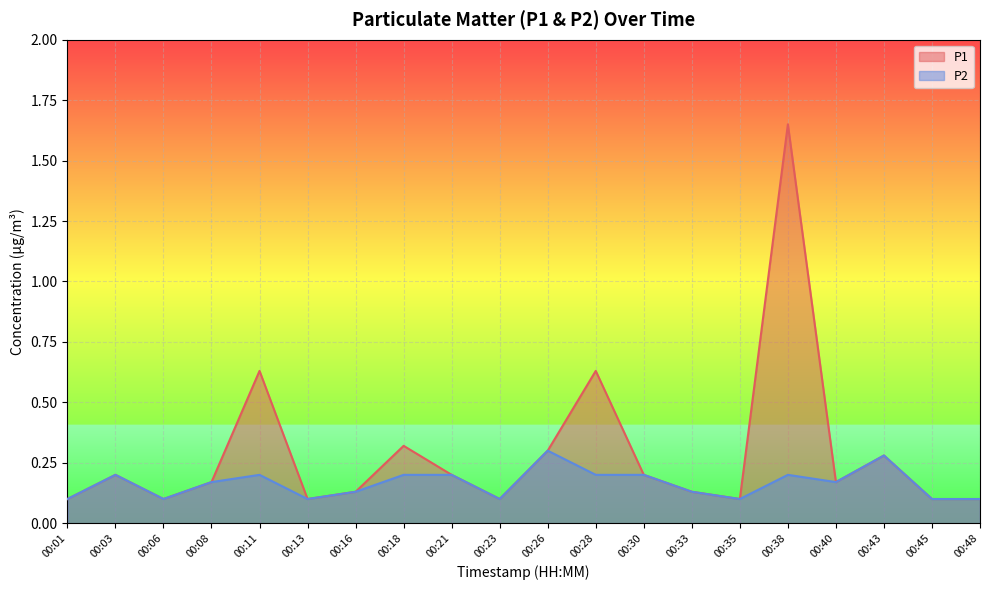

The P1 series shows 0.1 at 00:06. True or false?

False